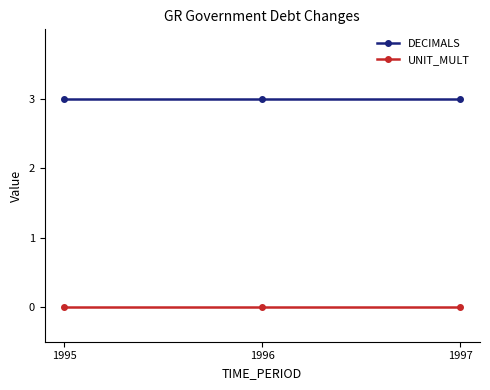

The value of DECIMALS at 1997 is 3. True or false?

True